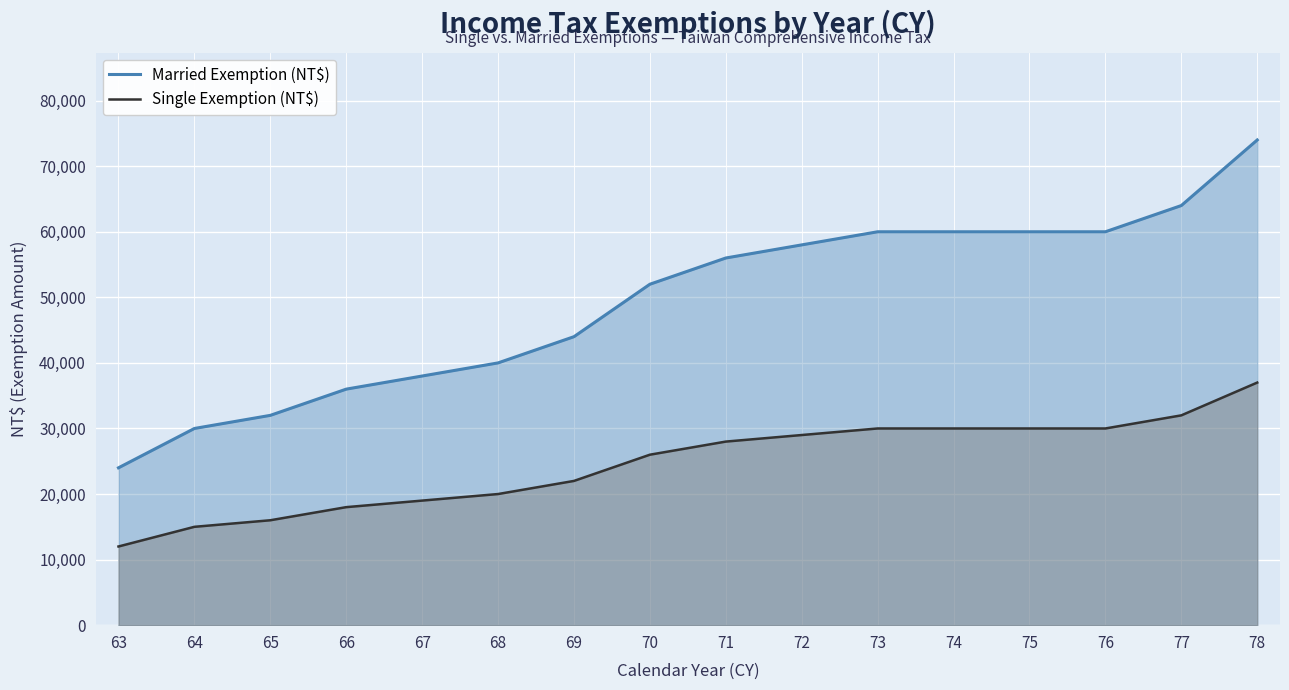

What is the sum of all Married Exemption (NT$) values?

788000